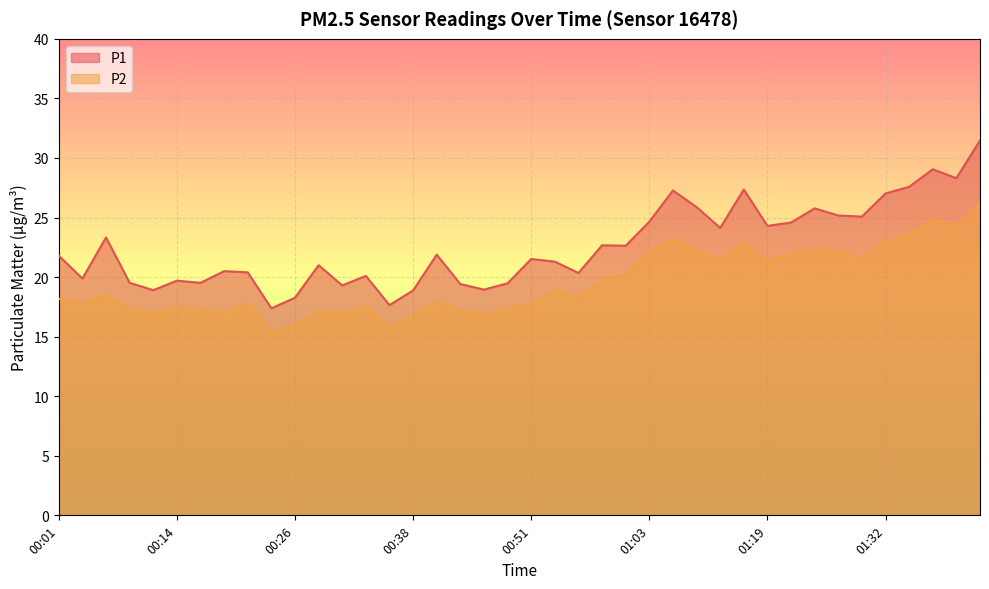

True or false: P2 and P1 intersect in this chart.

False